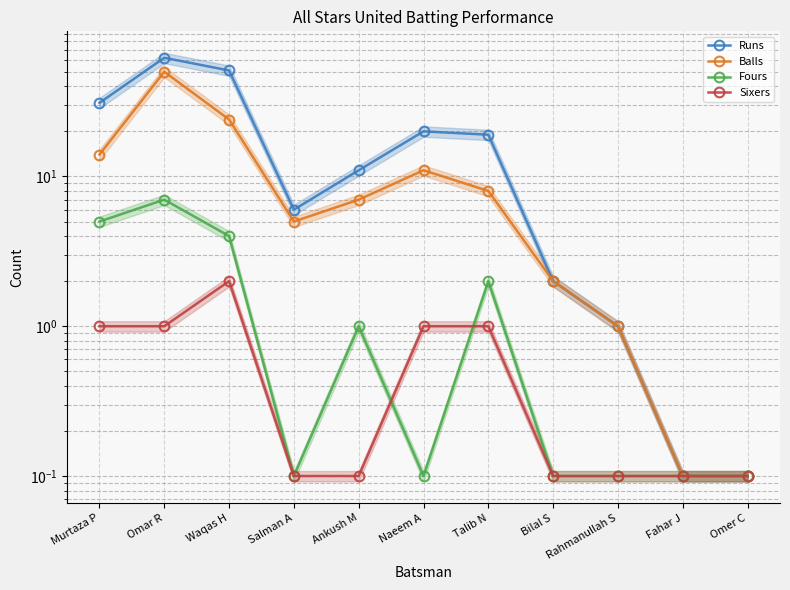

Is it true that Fours equals 0.1 at Fahar J?

True